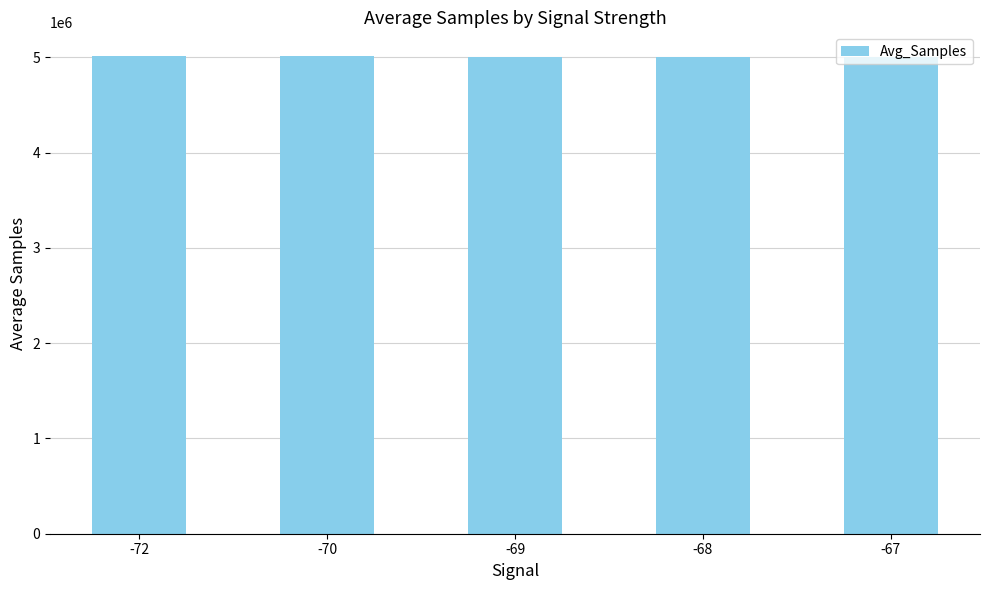

The value at -68 is 8093397.1. True or false?

False